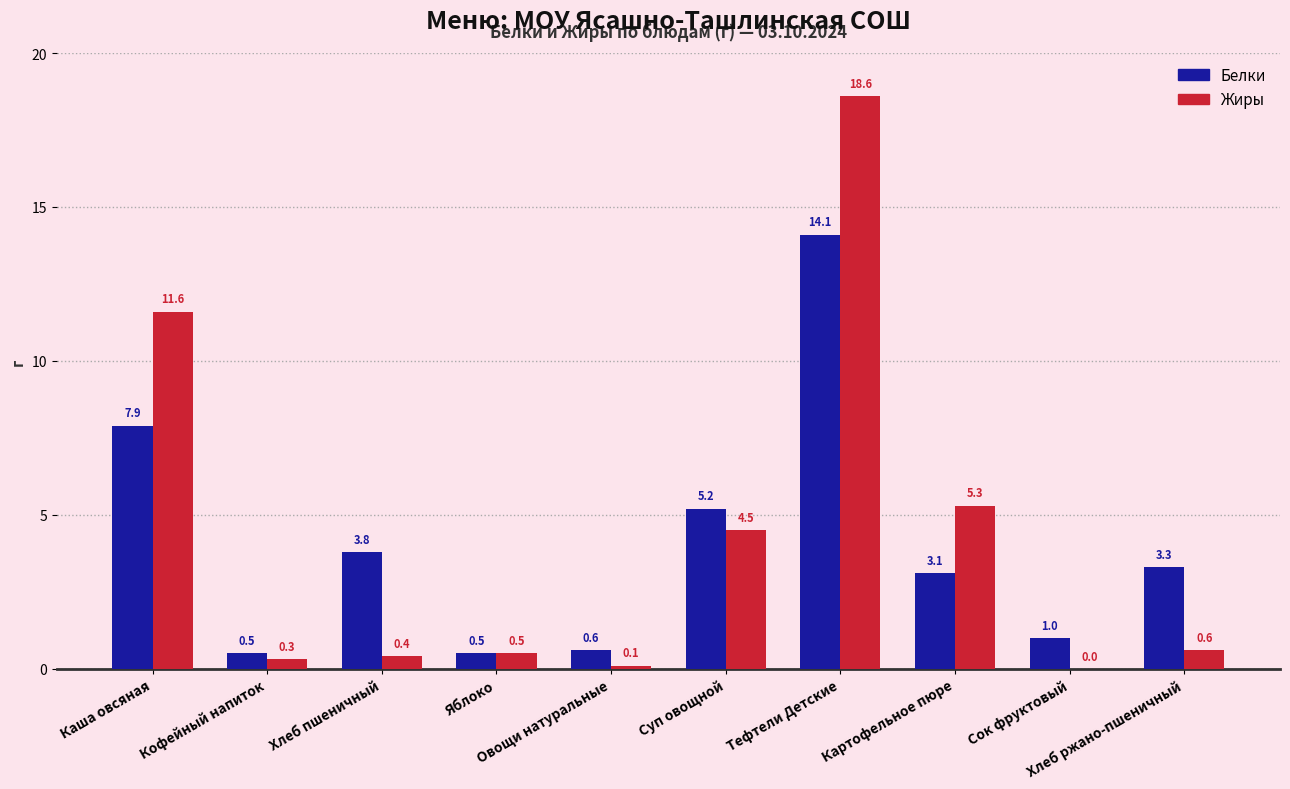

How many values in Жиры are above zero?

9